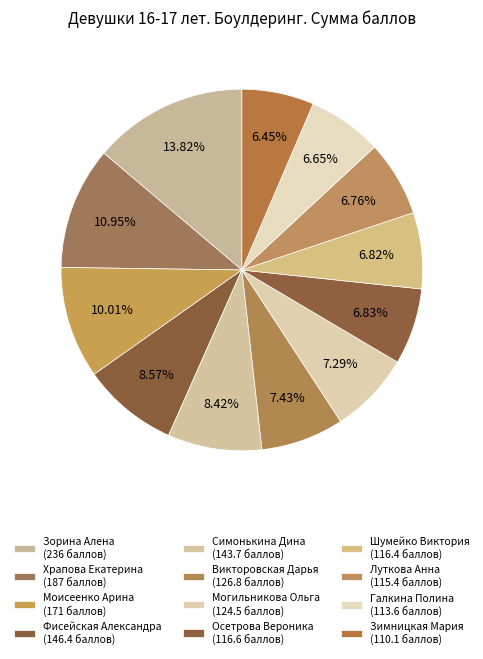

To the nearest percent, what is the average slice percentage?

8%